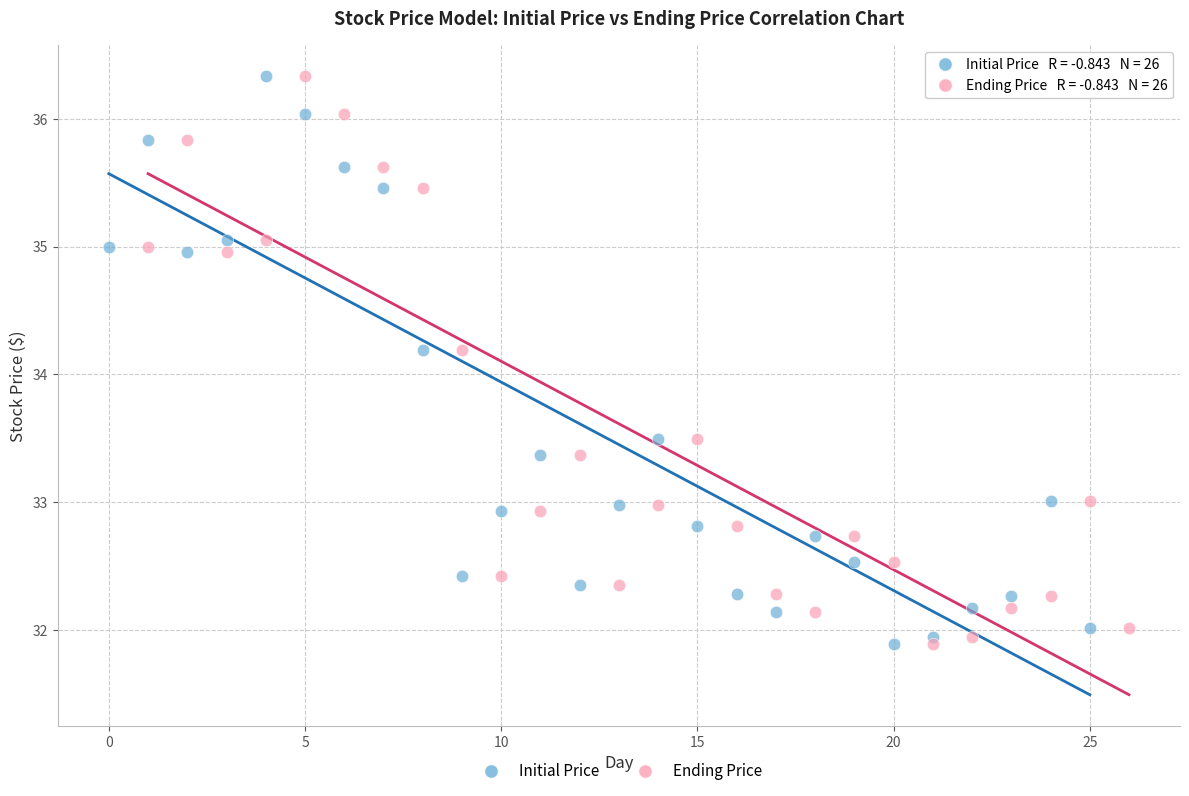

What are all the series names shown in the legend?

Initial Price, Ending Price